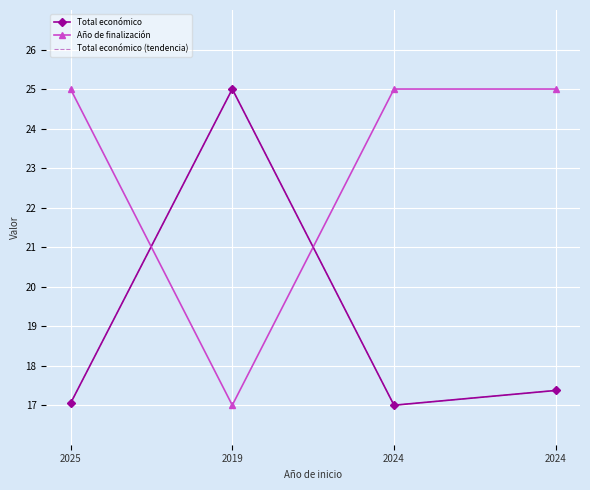

Reading left to right, extract all data points from this chart.

Total económico: 17.0	25.0	17.0	17.4
Año de finalización: 25.0	17.0	25.0	25.0
Total económico (tendencia): 17.0	25.0	17.0	17.4